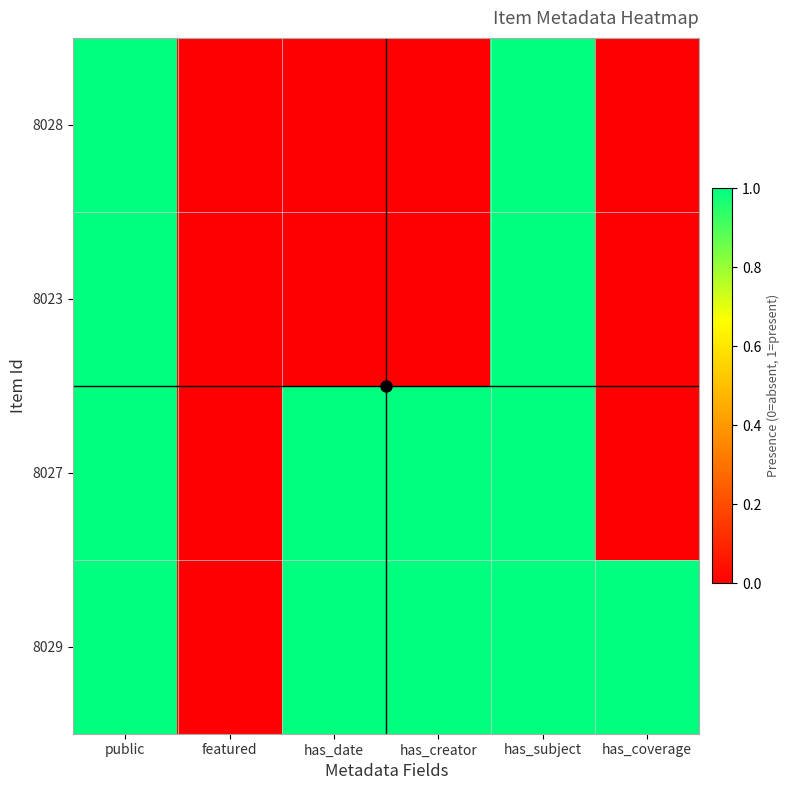

At how many categories does at least one series exceed 0?

5